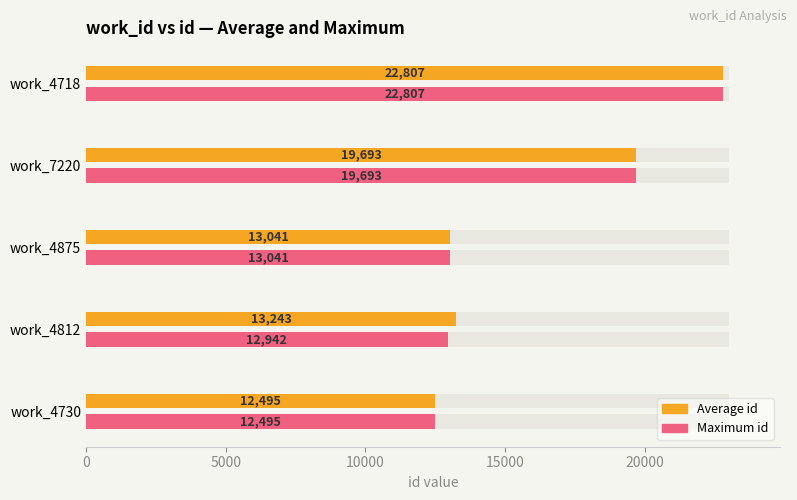

How many data points in Maximum id are less than 13041?

2